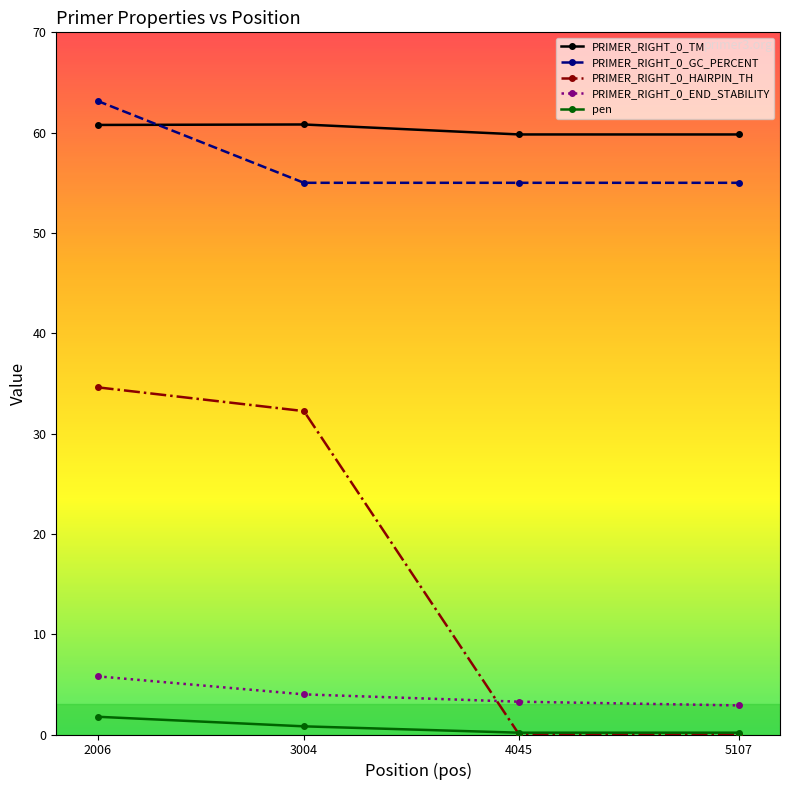

At which label does PRIMER_RIGHT_0_HAIRPIN_TH first exceed 32?

2006